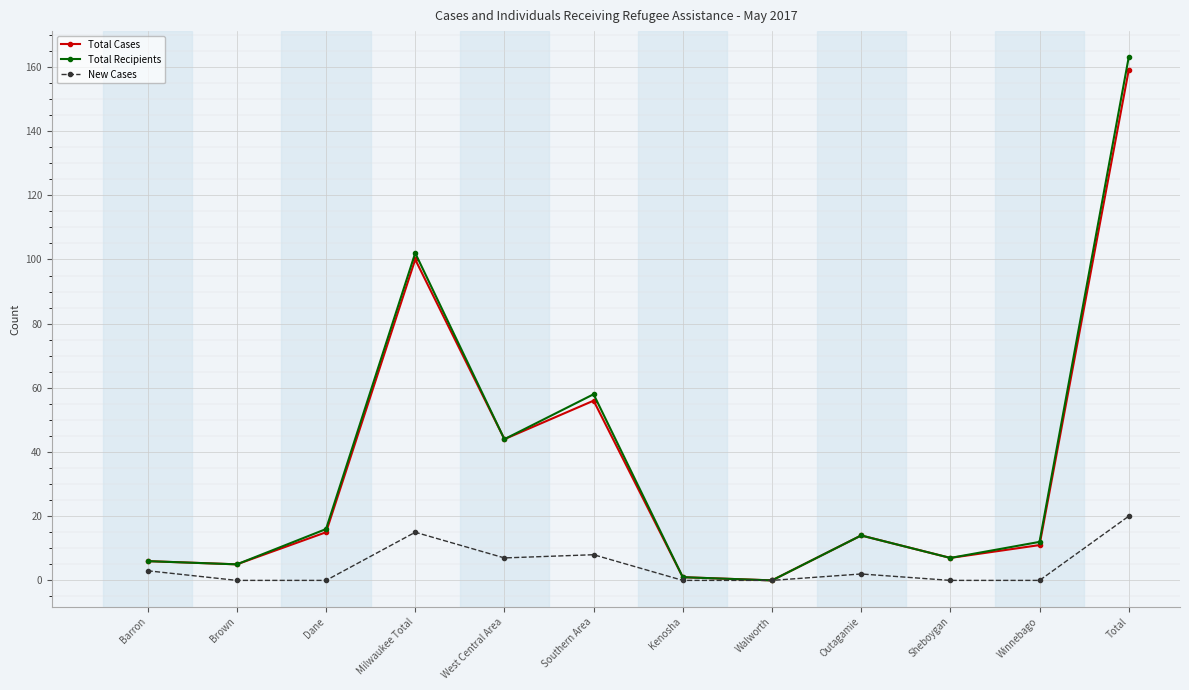

Reading left to right, what are all the values shown in this chart?

Total Cases: 6	5	15	100	44	56	1	0	14	7	11	159
Total Recipients: 6	5	16	102	44	58	1	0	14	7	12	163
New Cases: 3	0	0	15	7	8	0	0	2	0	0	20